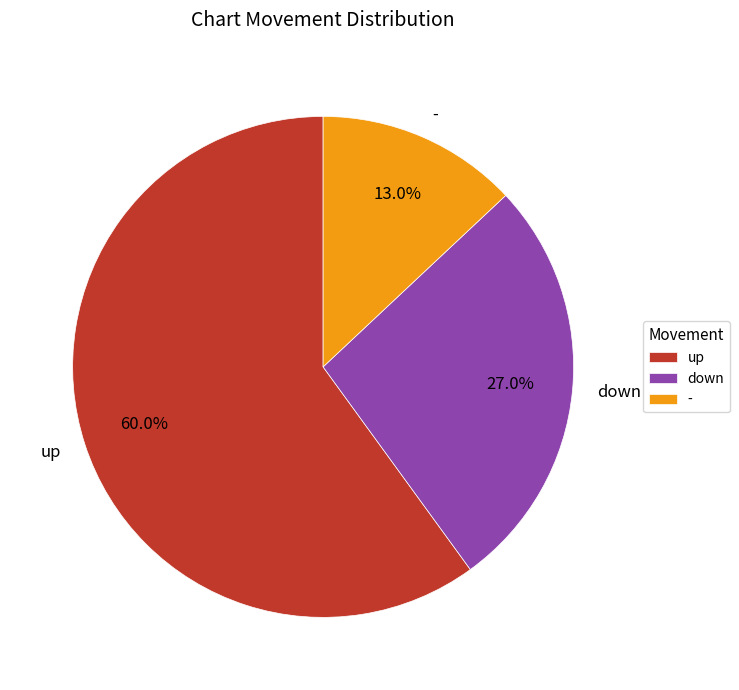

To the nearest percent, what portion does down represent?

27%